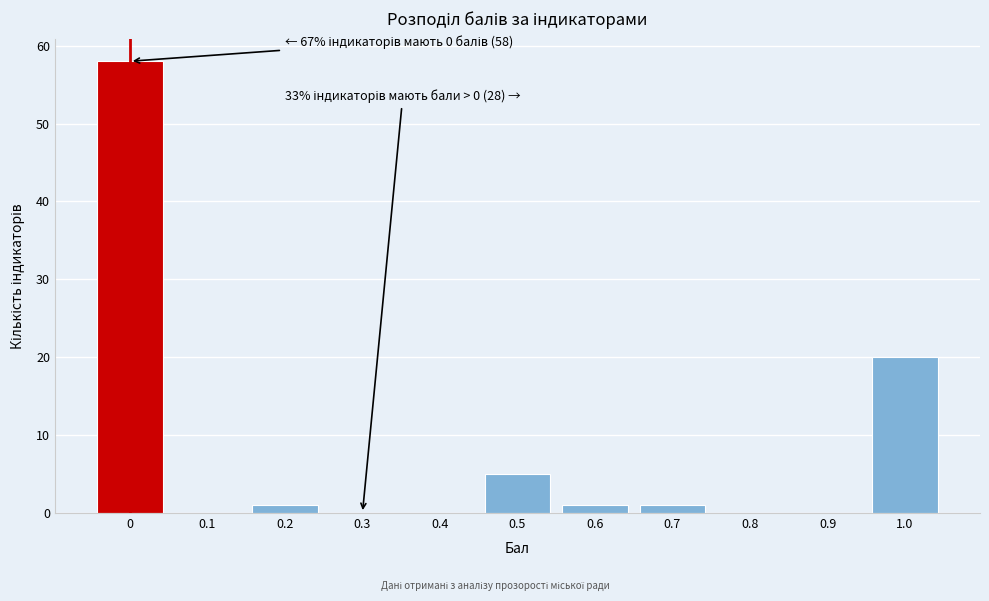

Reading left to right, transcribe all the data shown in this chart.

0=58	0.1=0	0.2=1	0.3=0	0.4=0	0.5=5	0.6=1	0.7=1	0.8=0	0.9=0	1.0=20